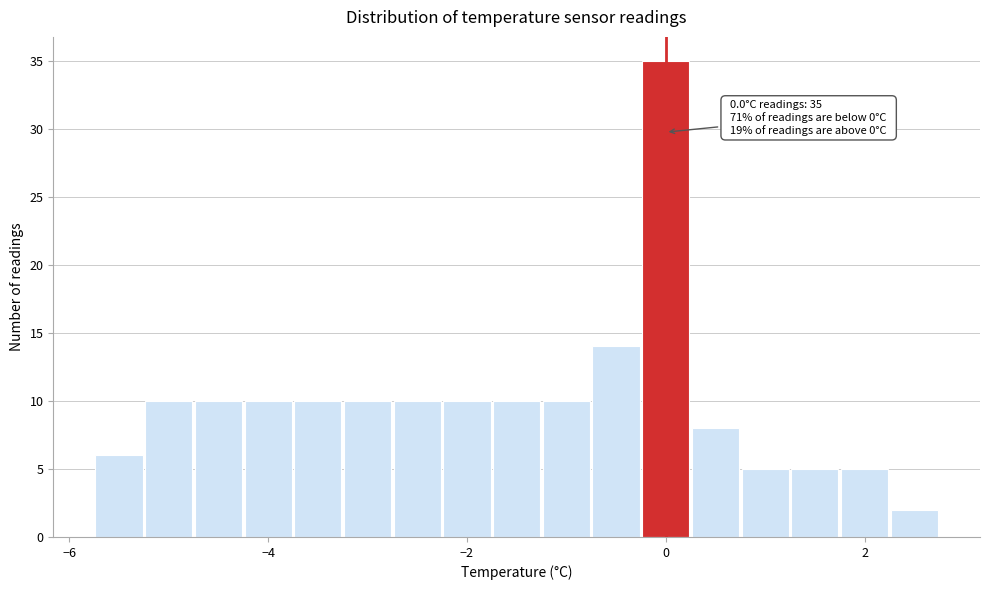

Read against the x-axis, roughly where is the centre of the tallest bar?

0.0